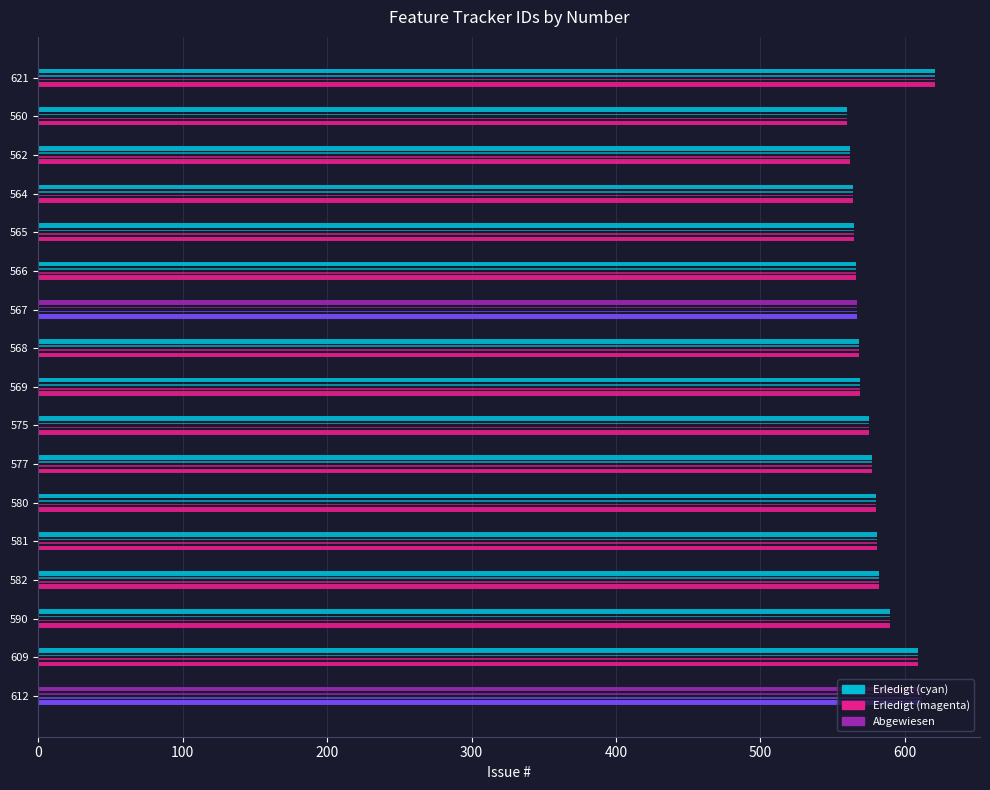

Reading right to left, transcribe all the data shown in this chart.

621=621	560=560	562=562	564=564	565=565	566=566	567=567	568=568	569=569	575=575	577=577	580=580	581=581	582=582	590=590	609=609	612=612